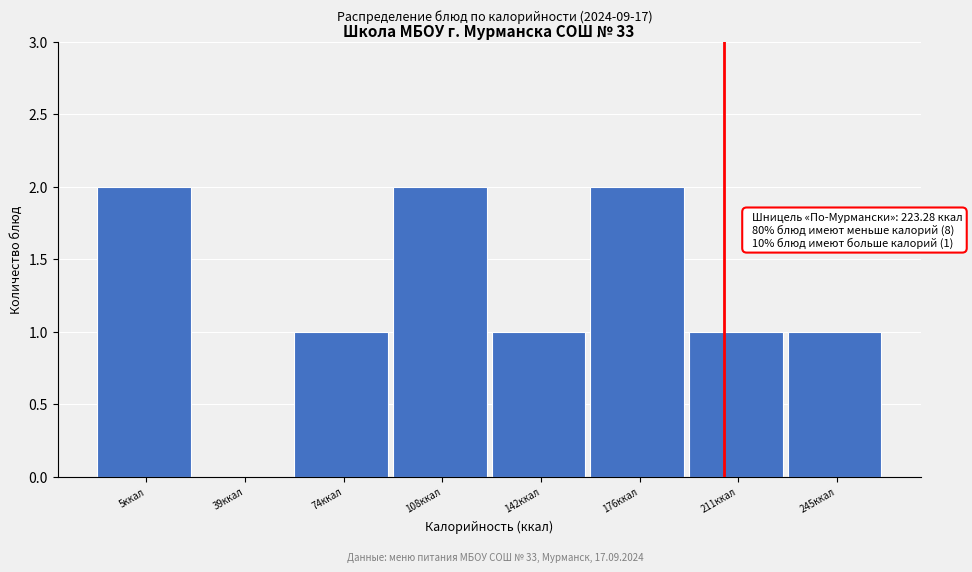

Reading left to right, what are all the values shown in this chart?

5ккал=2	39ккал=0	74ккал=1	108ккал=2	142ккал=1	176ккал=2	211ккал=1	245ккал=1